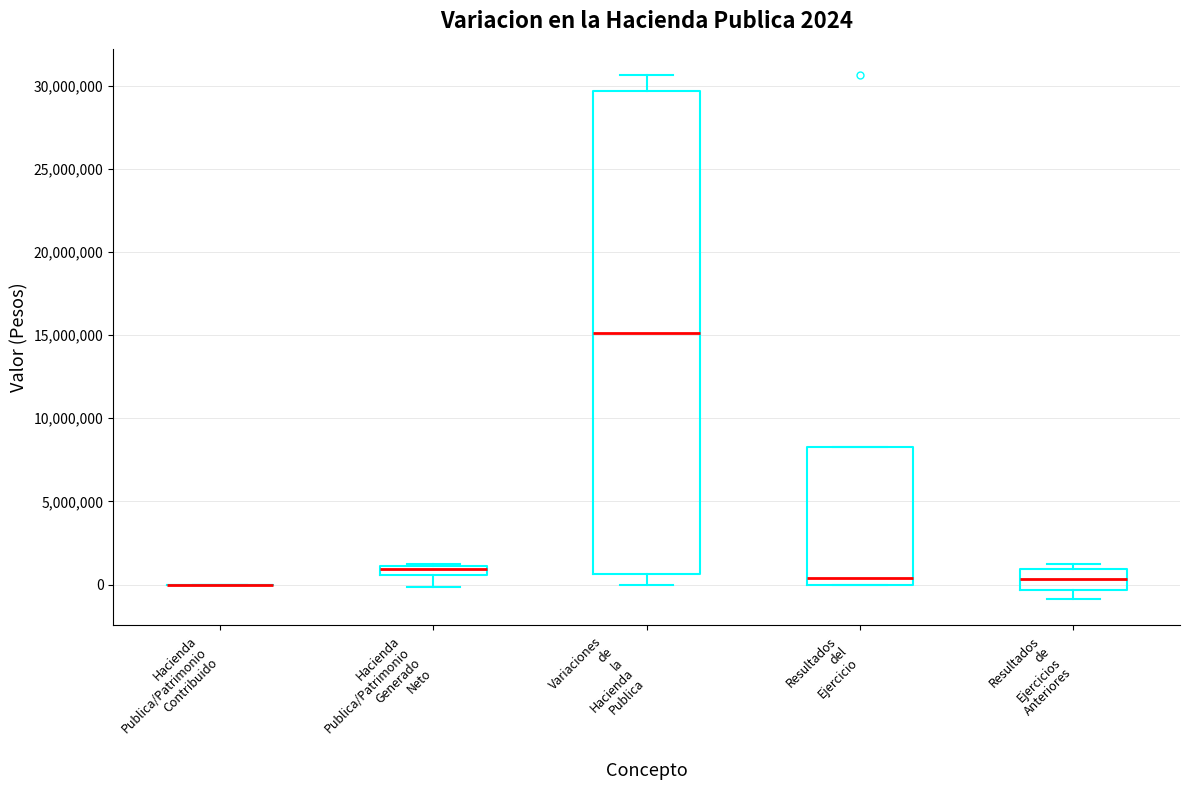

Comparing the boxes themselves (not the whiskers), which one is the tallest?

Variaciones de la Hacienda Publica